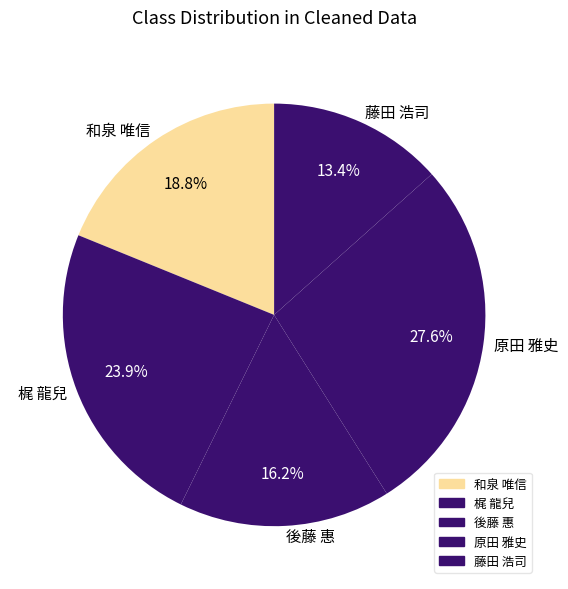

Does 後藤 惠 account for over 50% of the chart?

No